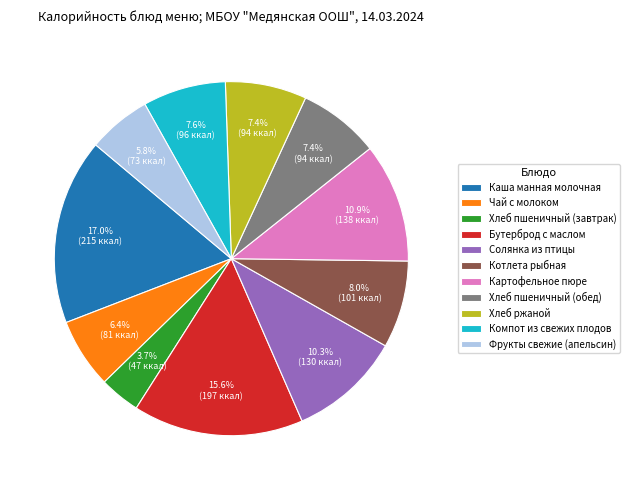

What is the total percentage of Котлета рыбная and Компот из свежих плодов?

15.6%